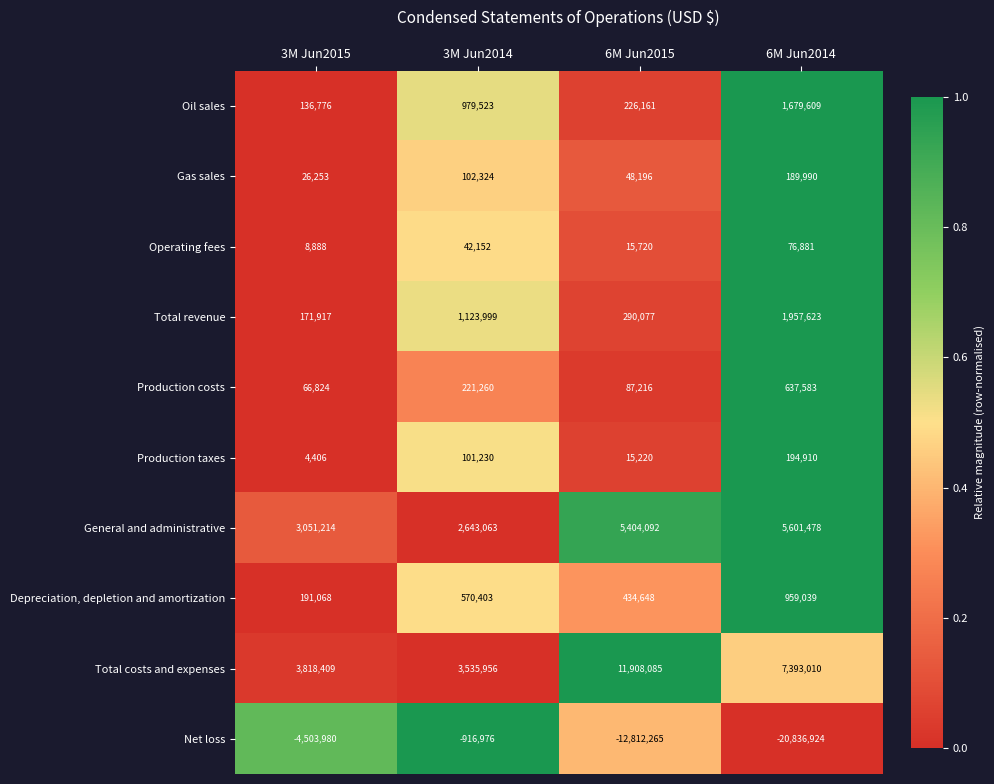

What is the total value across all series at 3M Jun2015?

2971775